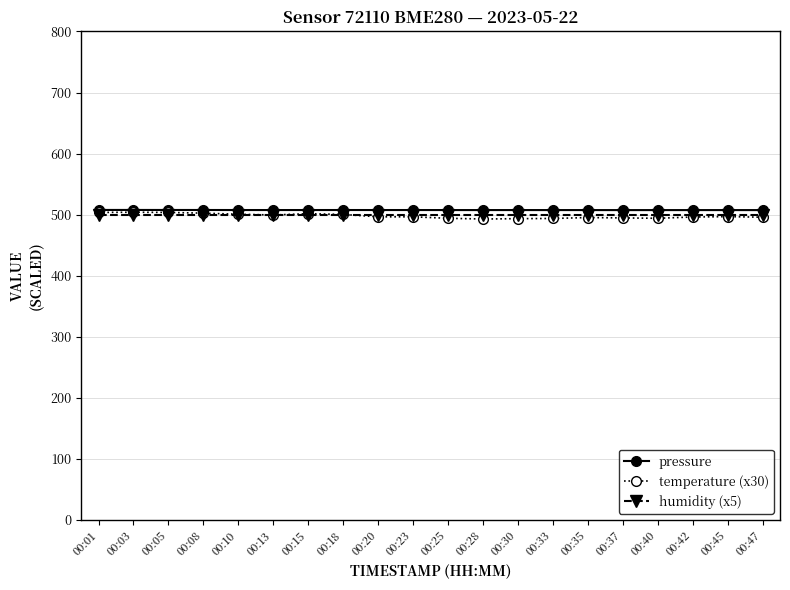

Which series has the widest spread of values?

temperature (x30)